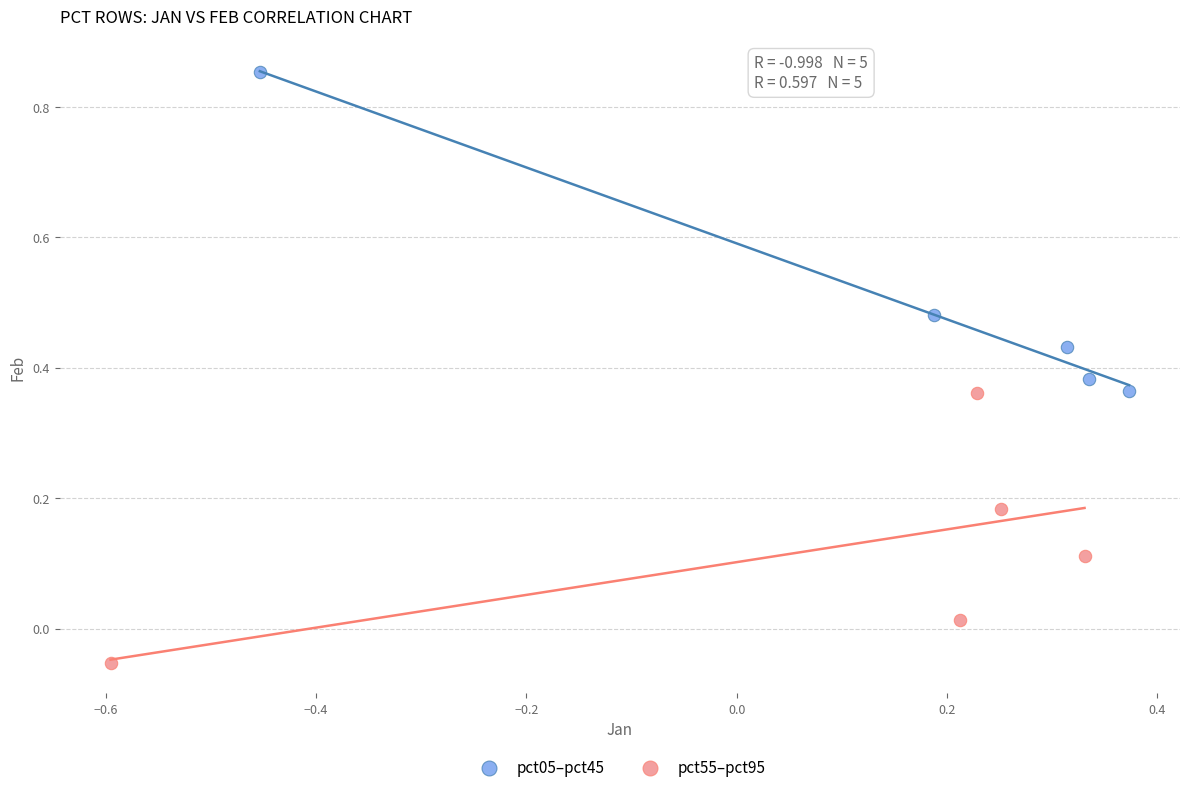

Which series has the largest Y range (max minus min)?

pct05–pct45